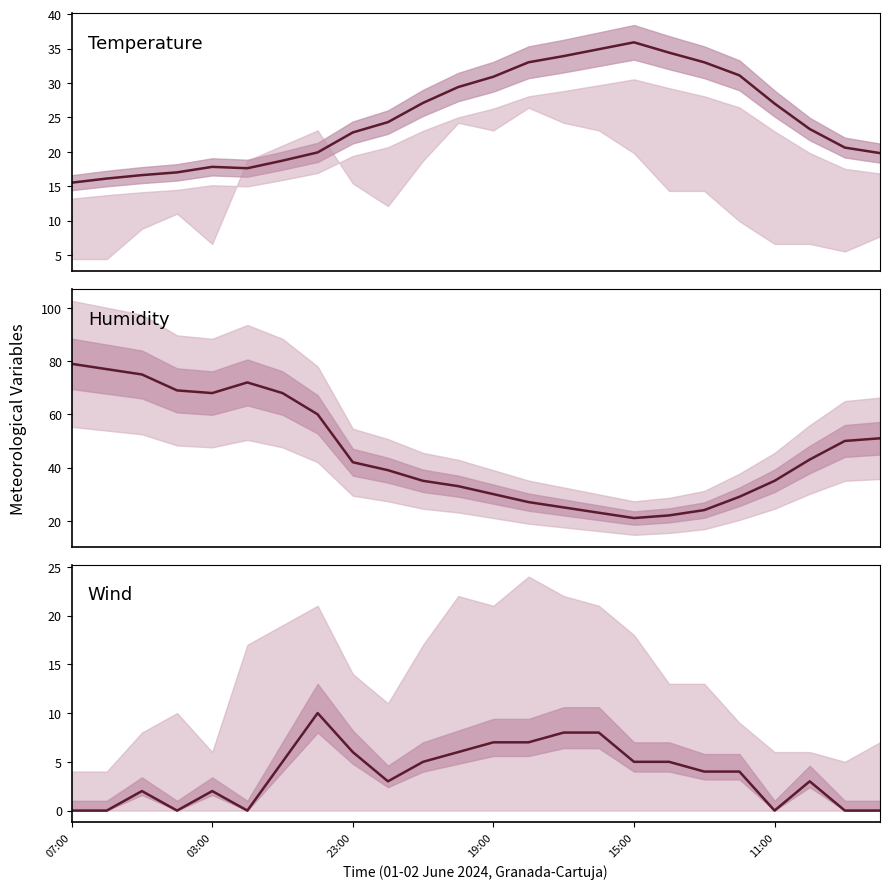

What is the value of the Wind Speed (km/h) point at the 22nd from the left?

3.0